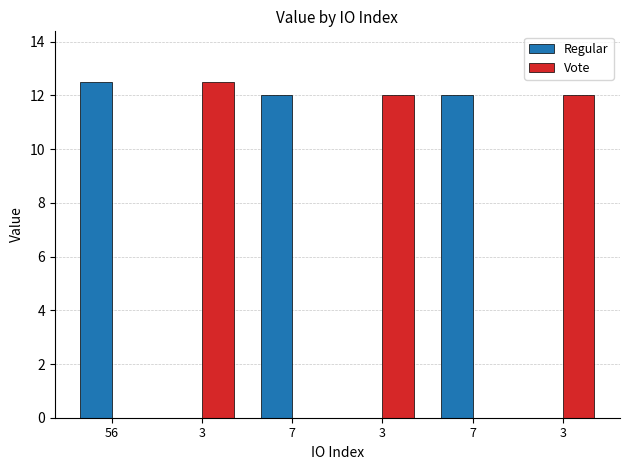

What is the label of the 5th bar from the left?

7